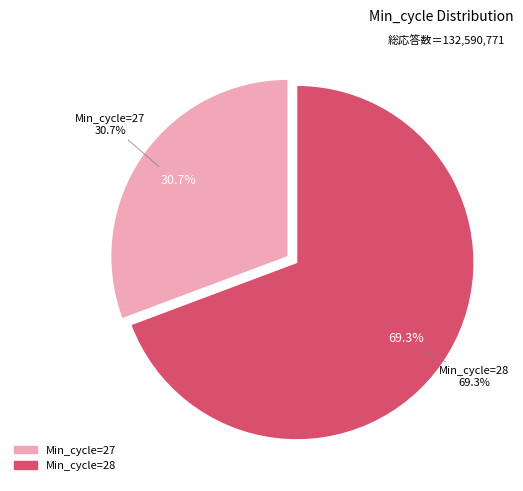

True or false: 28 accounts for 11% of the total.

False